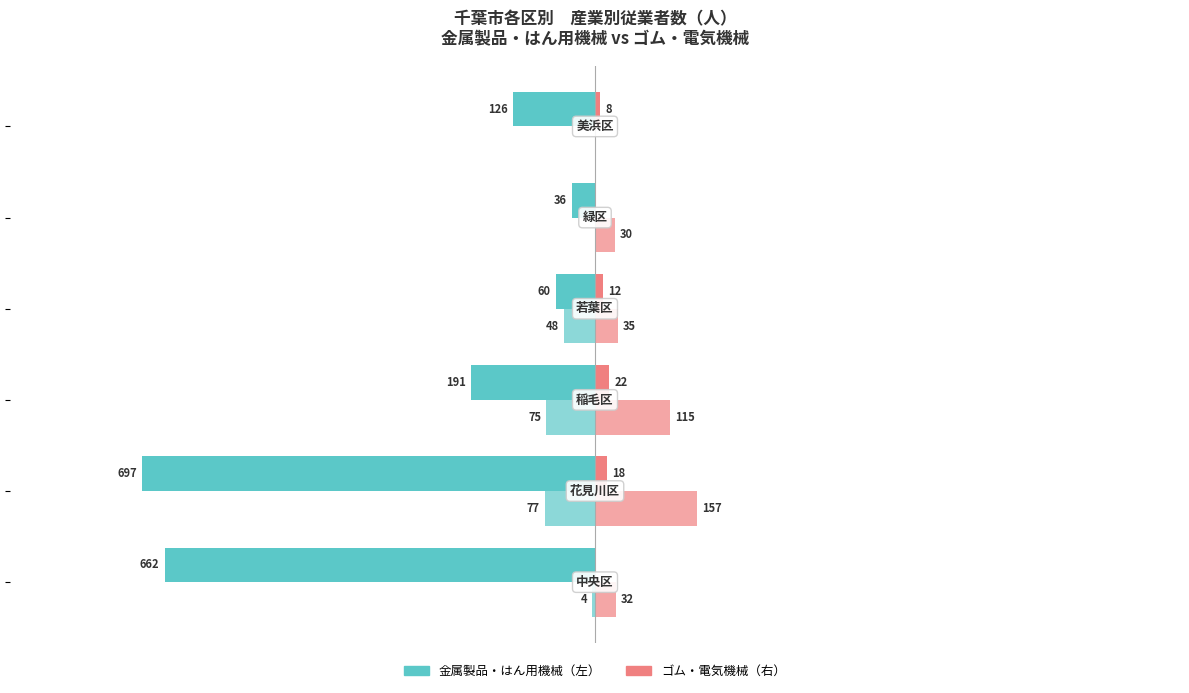

Does the chart contain stacked bars?

No